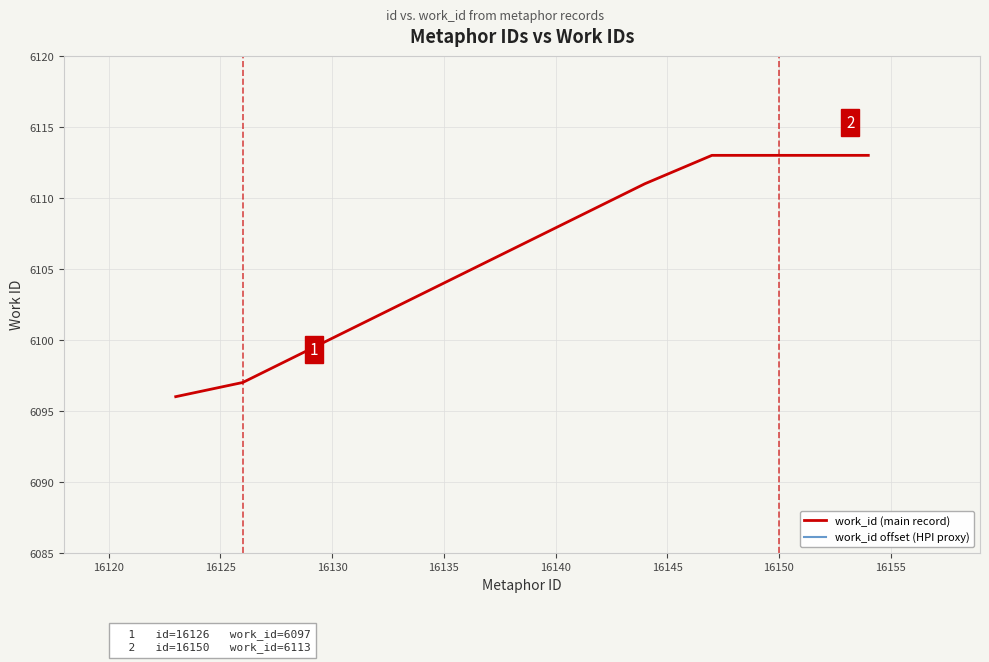

What is the minimum value for work_id (main record)?

6096